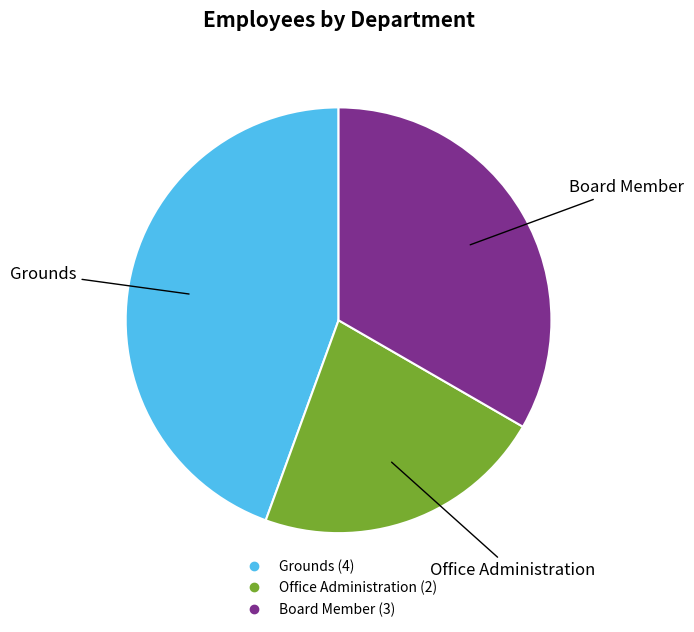

Is it true that Office Administration is 22% of the pie?

True